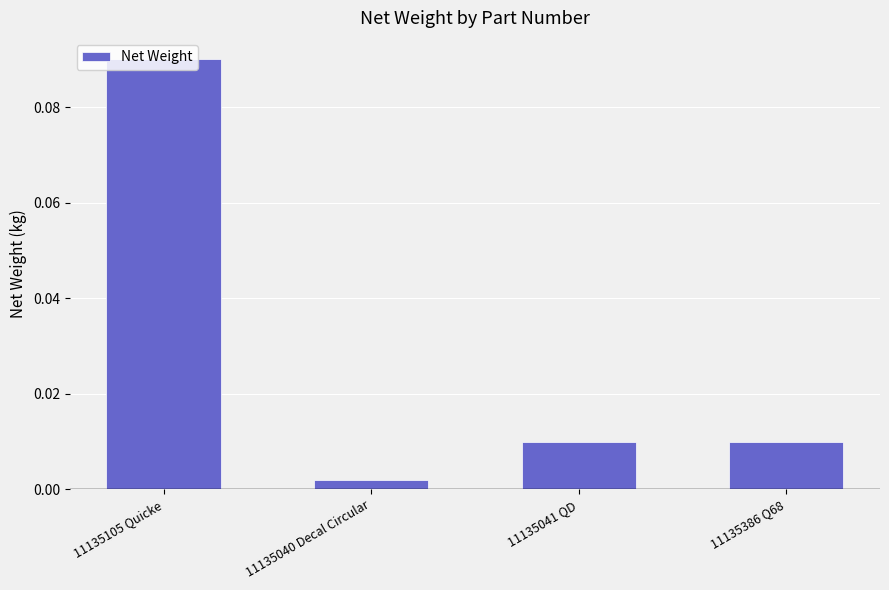

Between 11135386 Q68 and 11135105 Quicke, which is larger?

11135105 Quicke